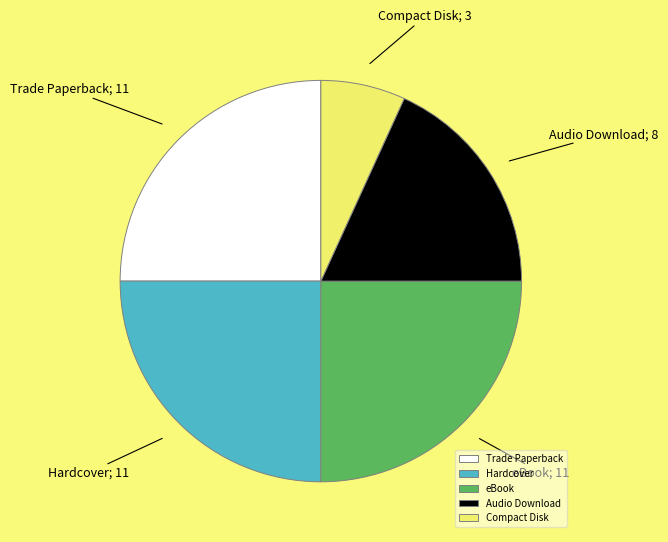

Is the sum of eBook and Audio Download greater than half?

No